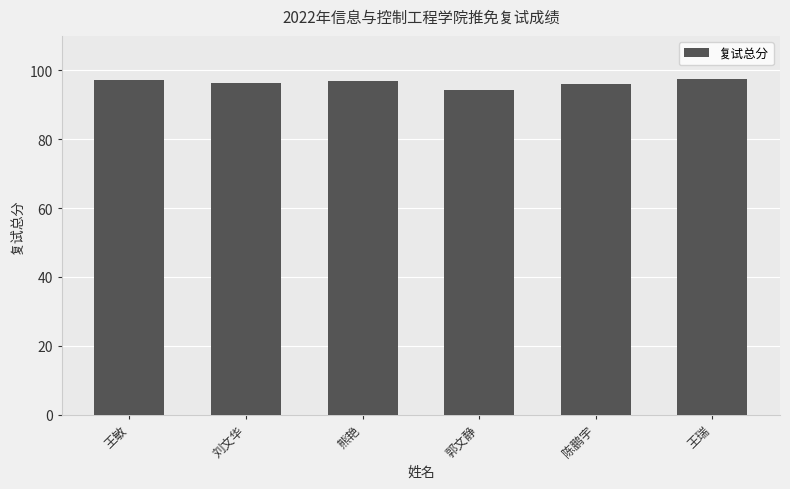

What is the average value?

96.4